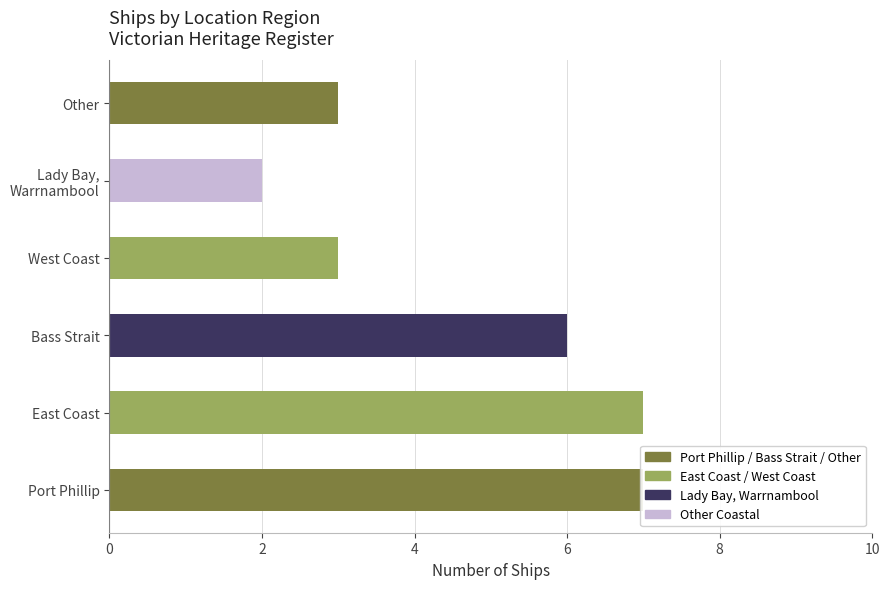

Reading left to right, list all the values displayed in this chart.

7	7	6	3	2	3